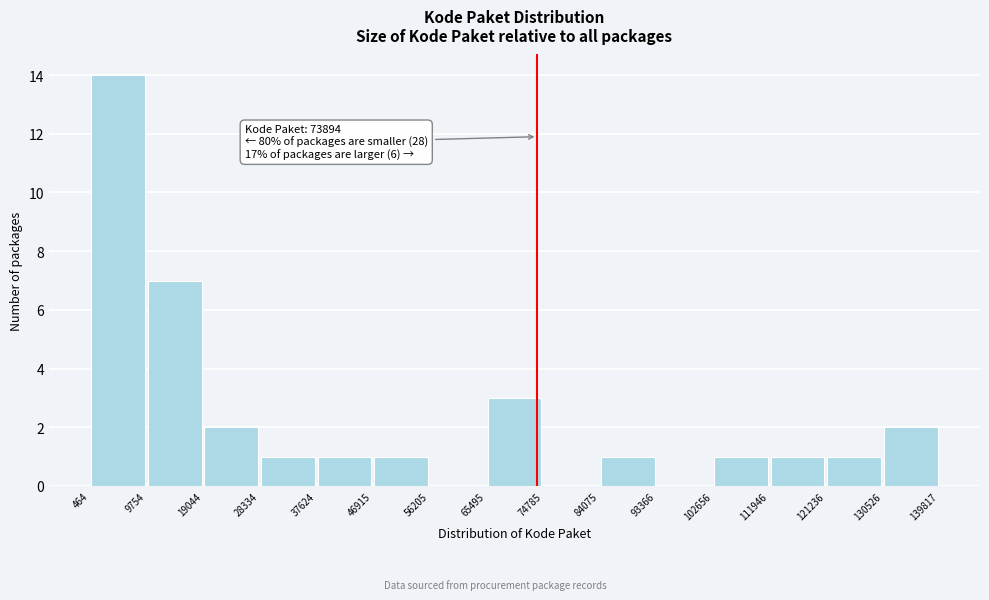

Which range on the x-axis has the tallest bar?

464 to 9754